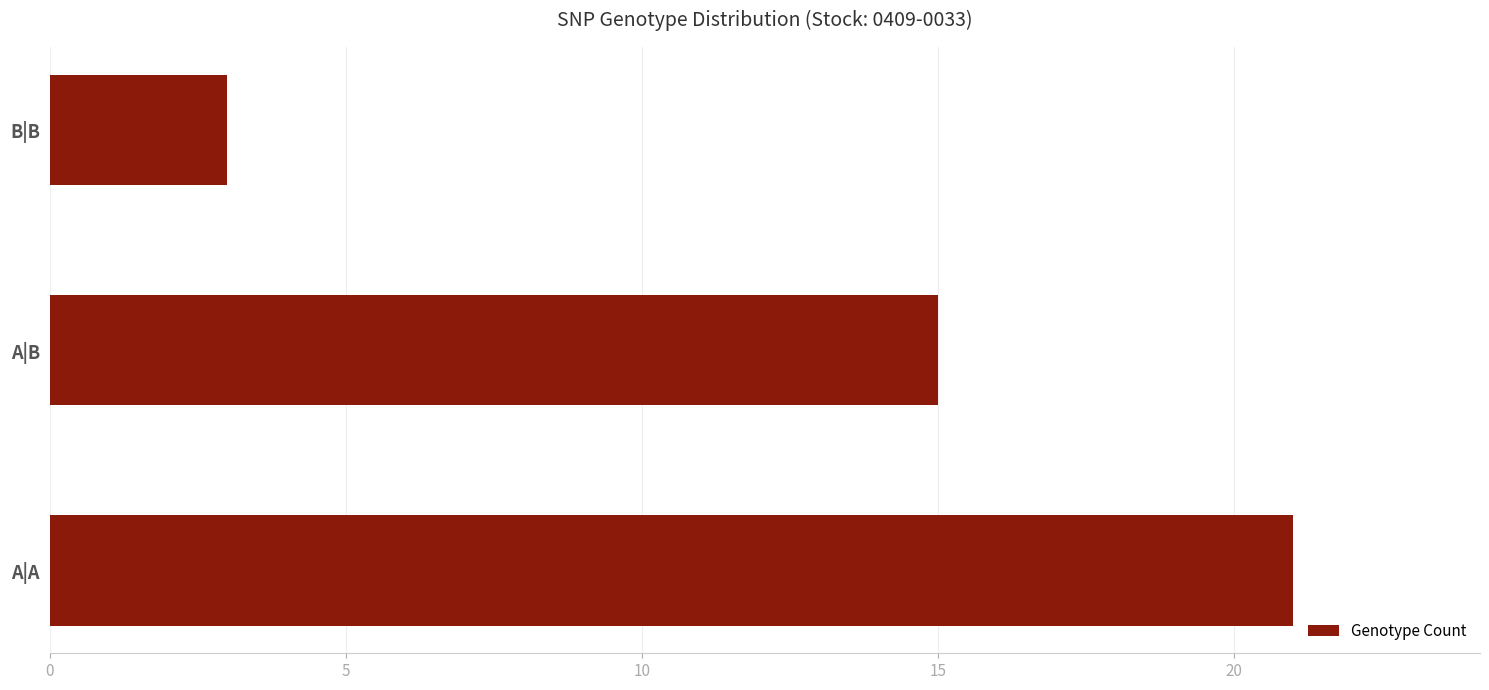

What is the maximum value shown in the chart?

21